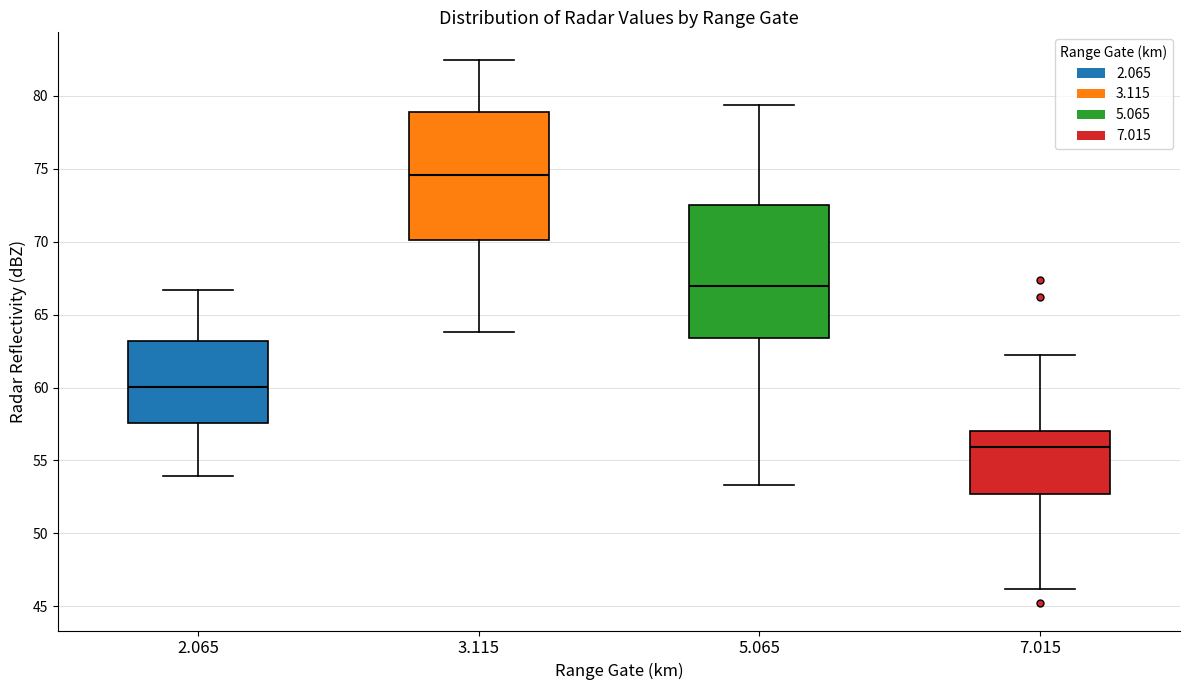

Where does the lower whisker of the box at x = 5.065 end on the y-axis? The values are not printed on the chart, so give them approximately, as read against the axis.

53.5